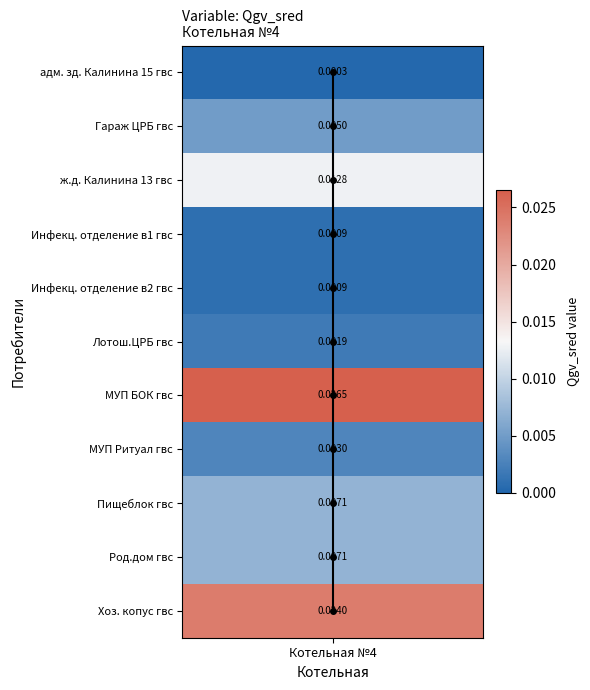

Count the values in the range 2 to 8.

7